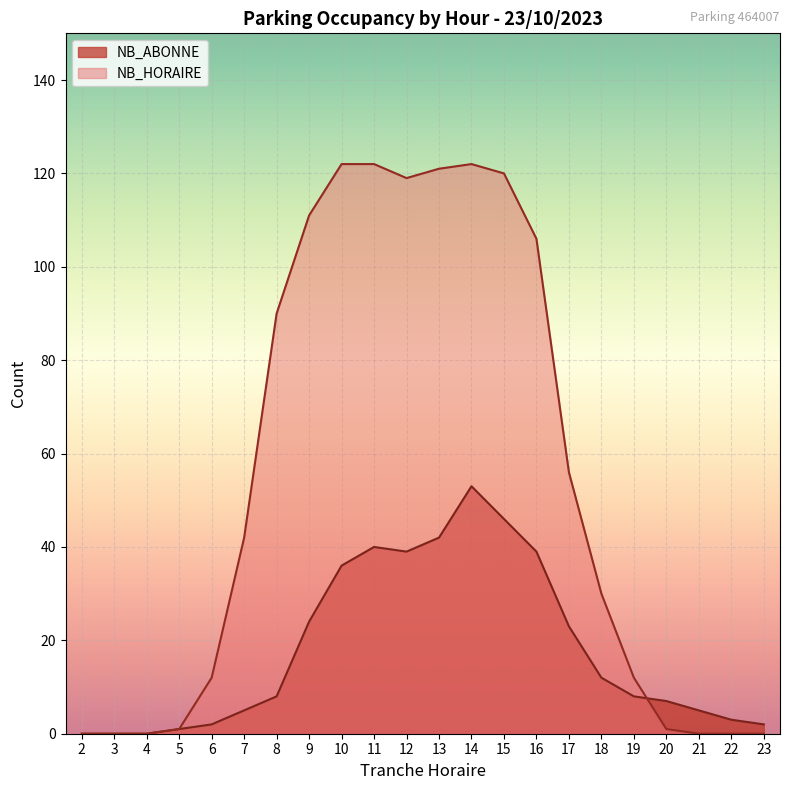

Reading right to left, extract all data points from this chart.

NB_HORAIRE: 0	0	0	1	12	30	56	106	120	122	121	119	122	122	111	90	42	12	1	0	0	0
NB_ABONNE: 2	3	5	7	8	12	23	39	46	53	42	39	40	36	24	8	5	2	1	0	0	0